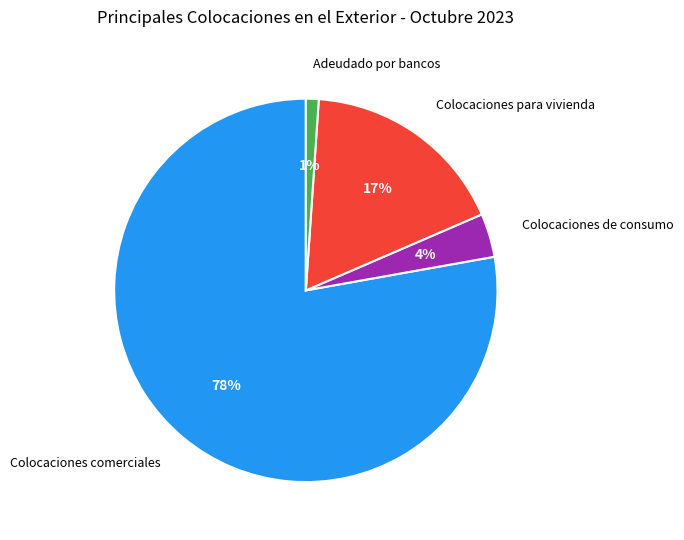

What is the majority slice?

Colocaciones comerciales